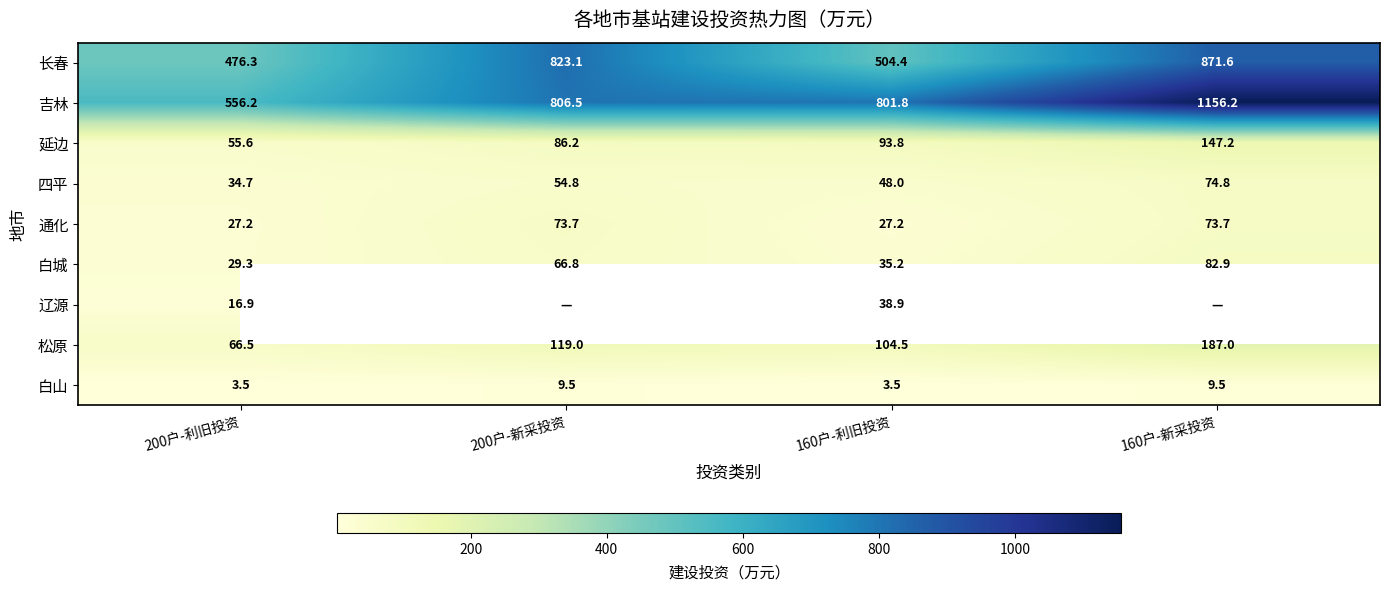

Count the number of categories in the chart.

4